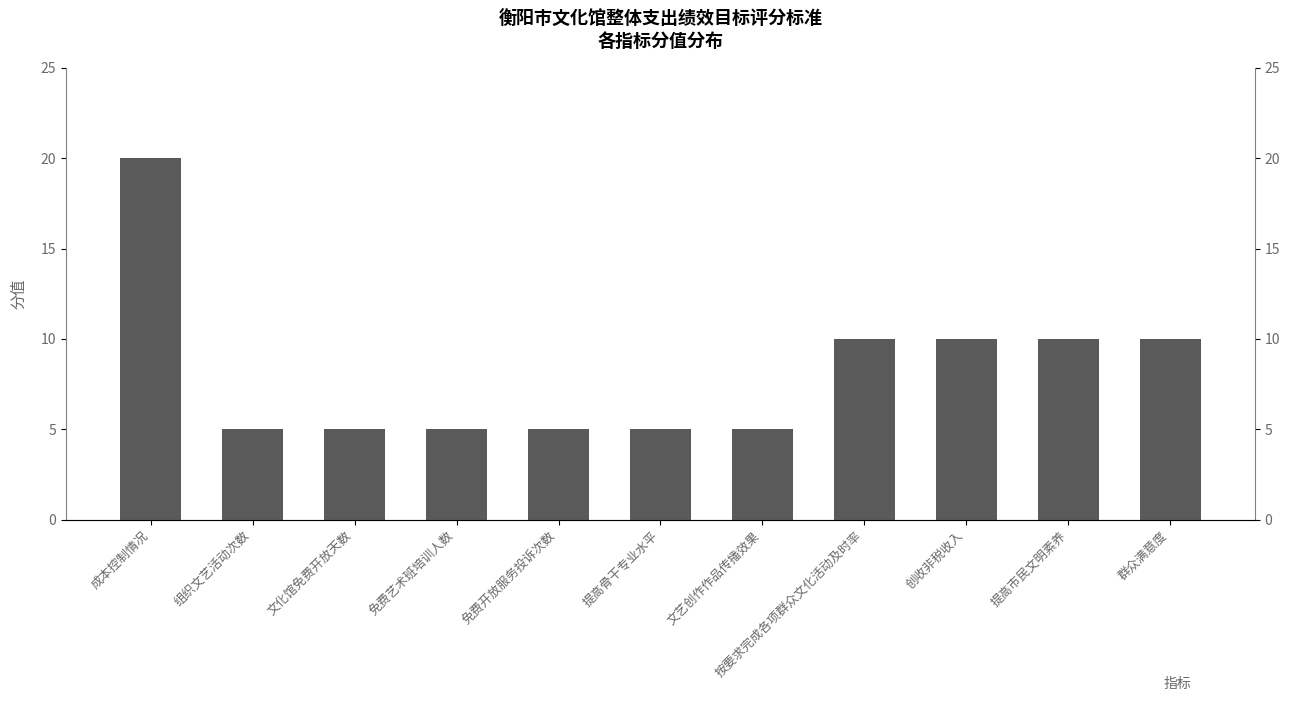

What is the label of the 8th bar from the left?

按要求完成各项群众文化活动及时率